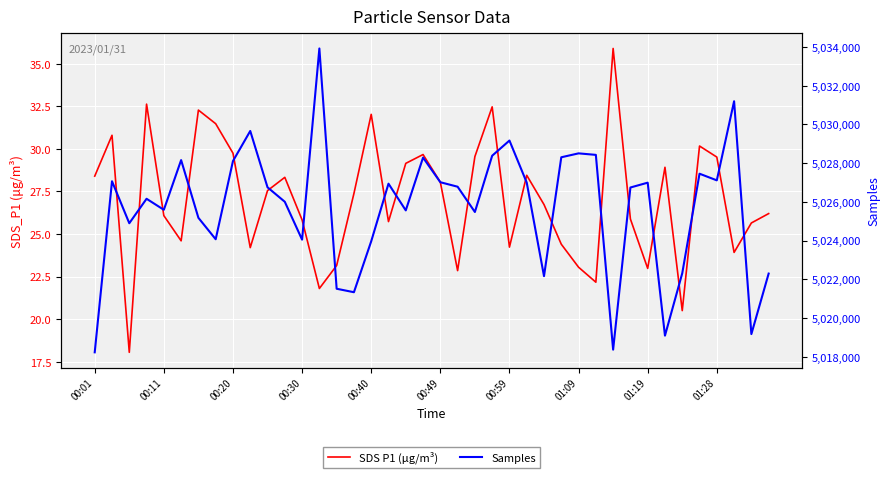

In Samples, how many points are lower than both neighbors (excluding endpoints)?

12